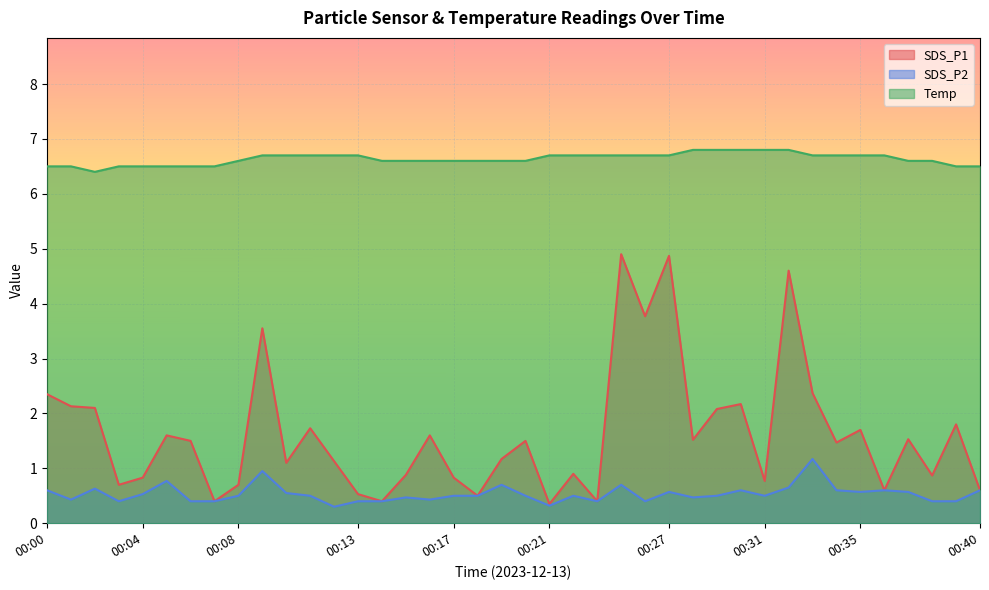

Does the chart display data point markers on the line(s)?

No